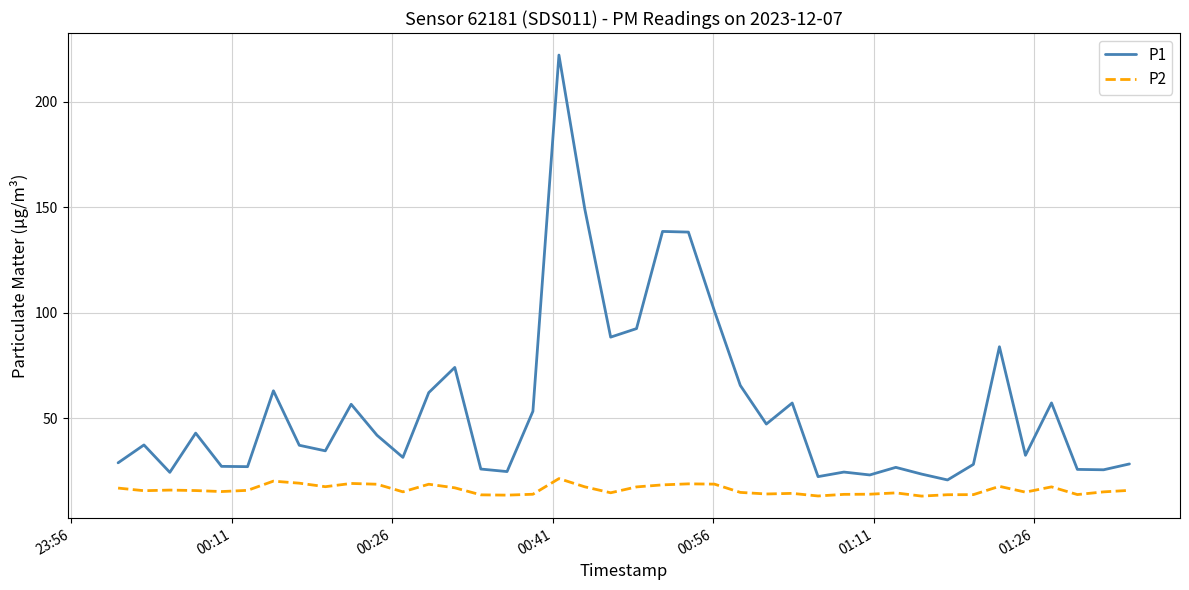

At how many categories does at least one series exceed 134?

4